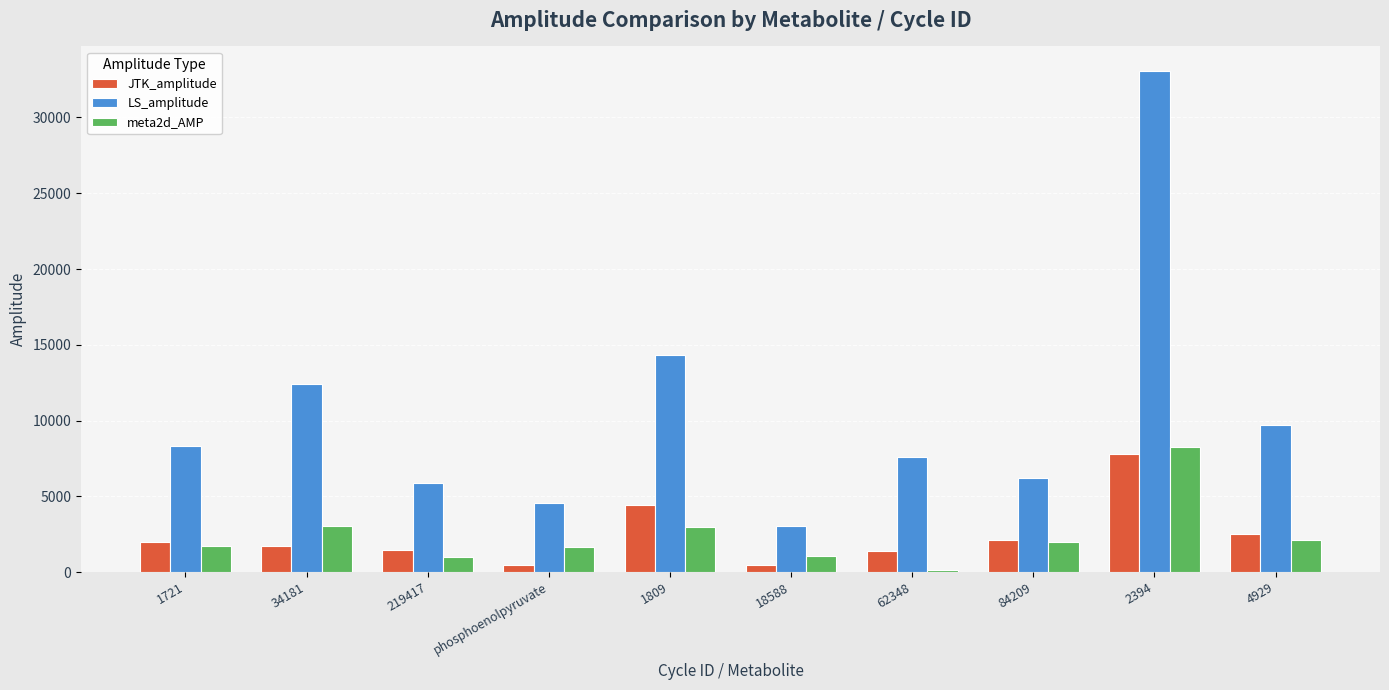

Which series has the largest range (max minus min)?

LS_amplitude